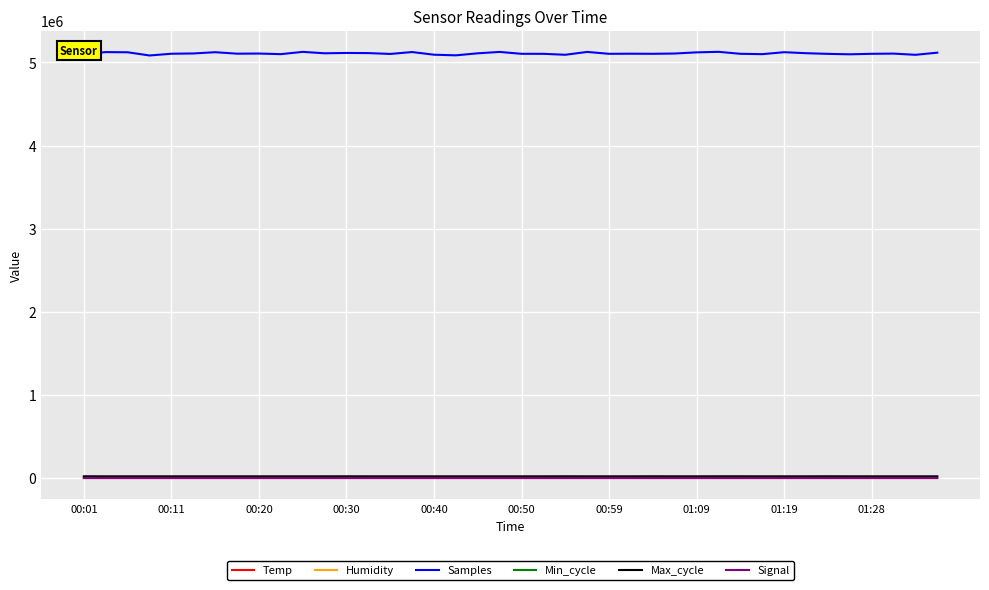

Which series has the widest spread of values?

Samples